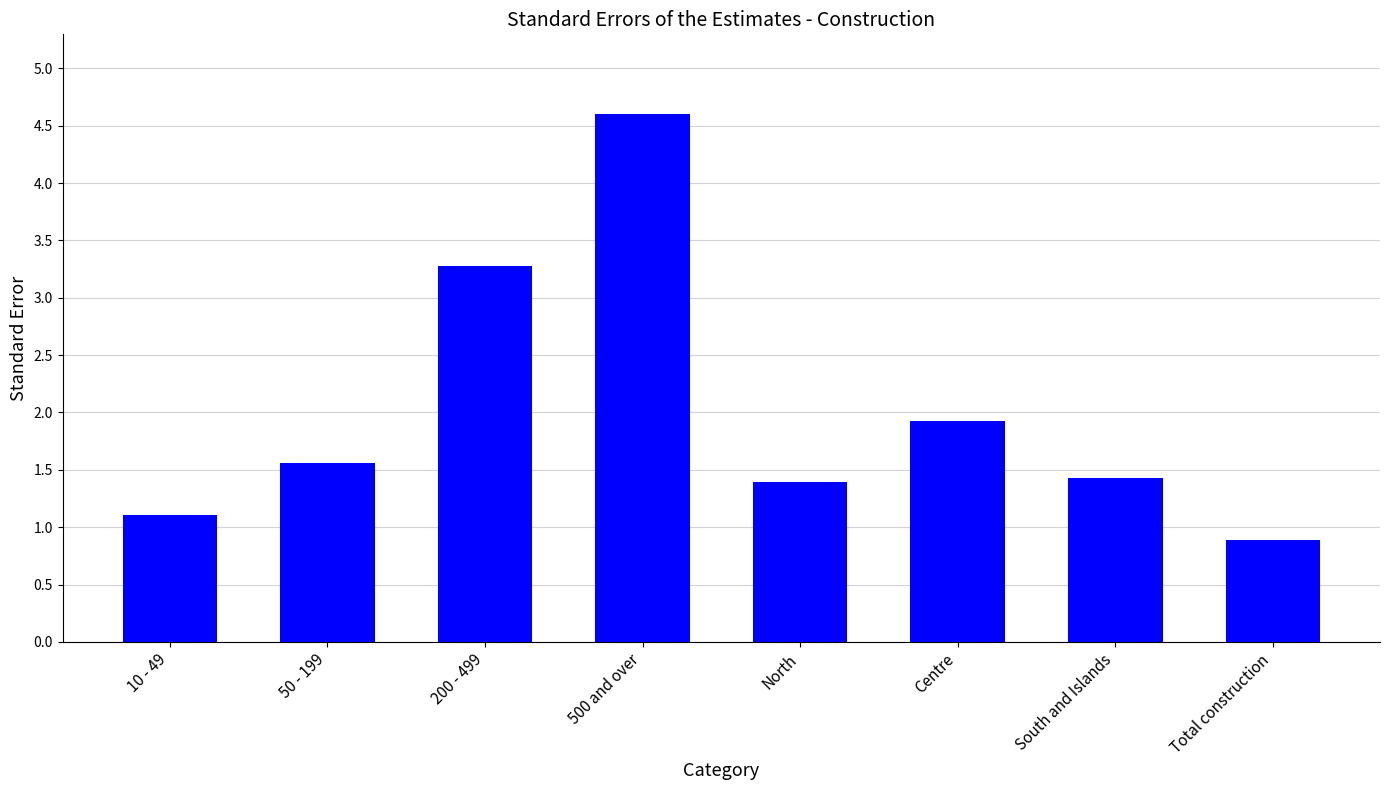

What position from the right is Centre?

3